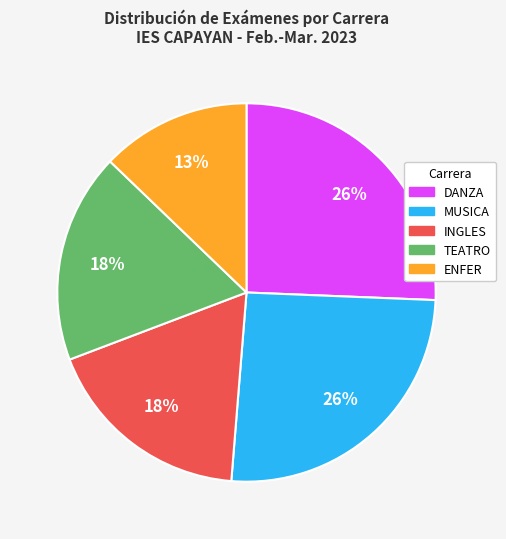

True or false: MUSICA accounts for 26% of the total.

True